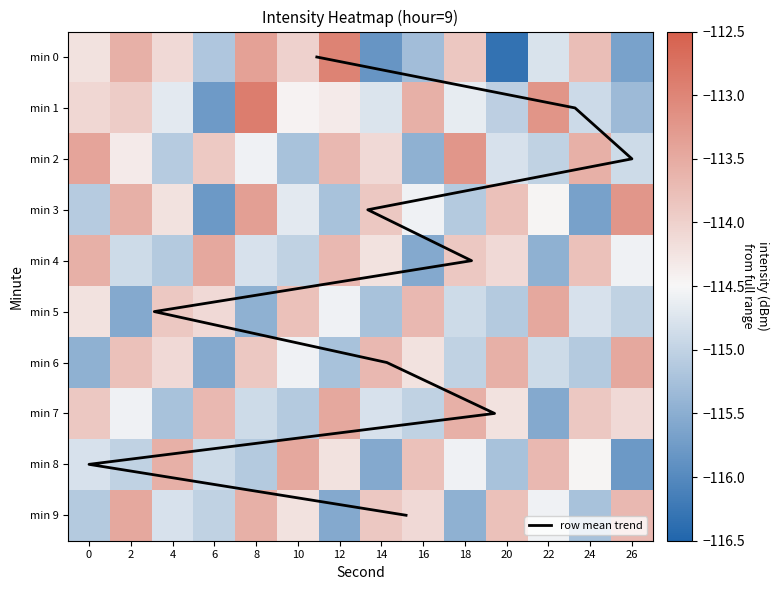

Count the number of data series in this chart.

10